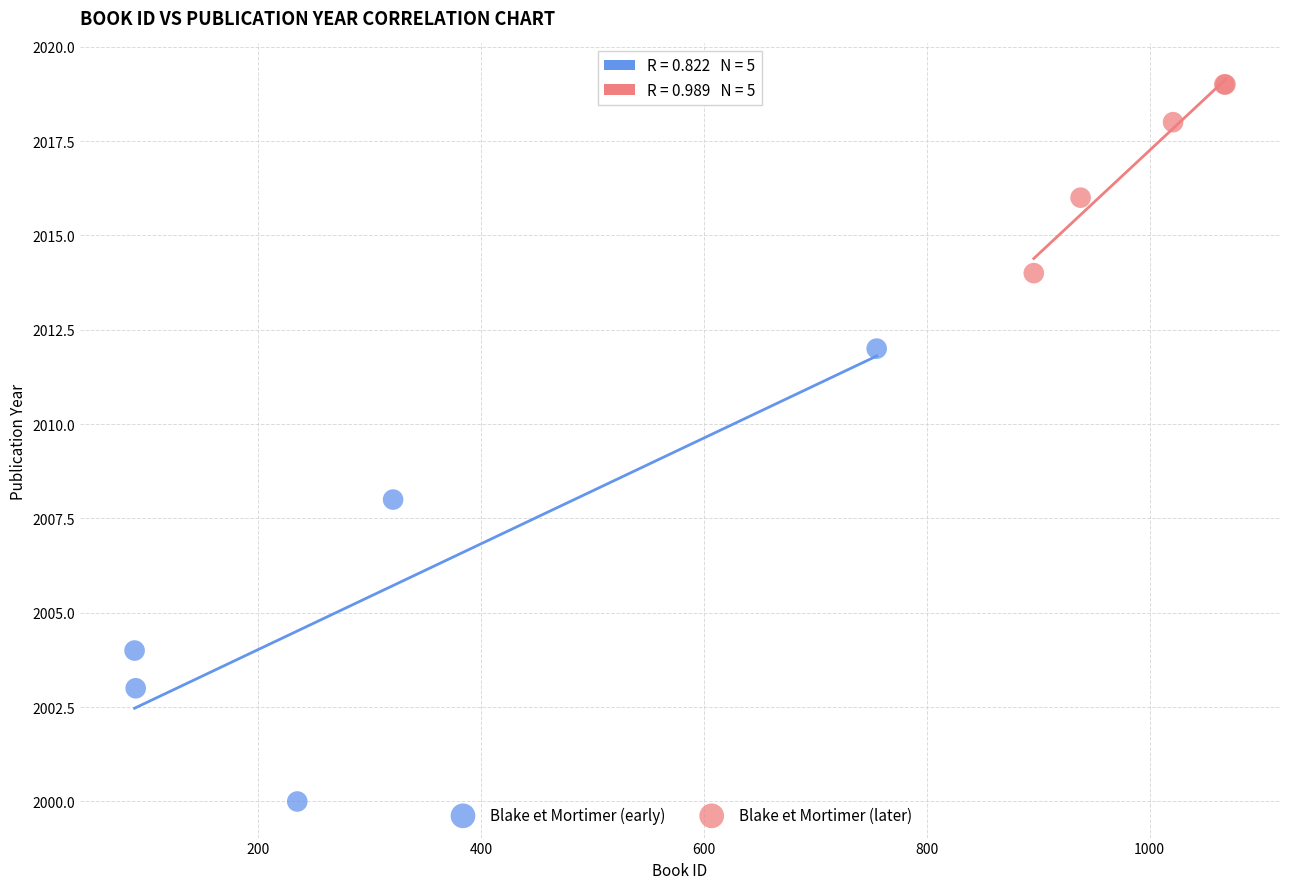

Which series has the largest Y range (max minus min)?

Blake et Mortimer (early)